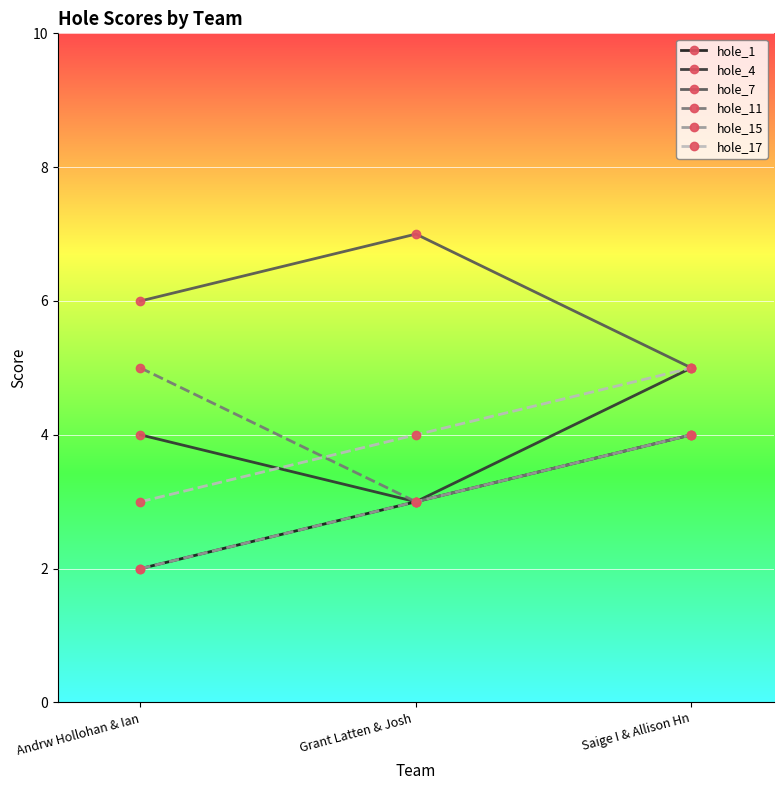

Is this an area chart (filled region under the line)?

No